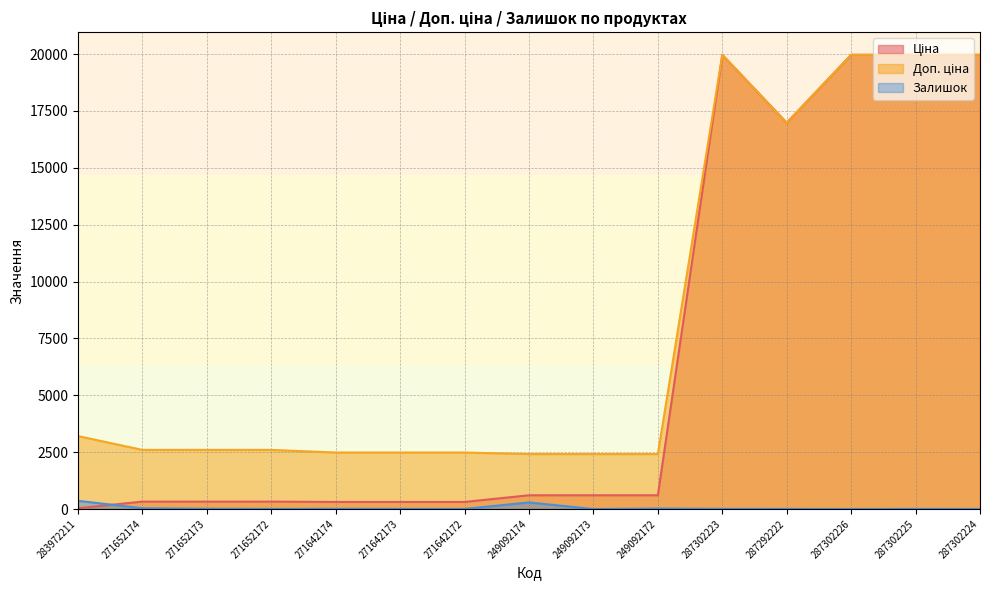

Which series has the widest spread of values?

Ціна